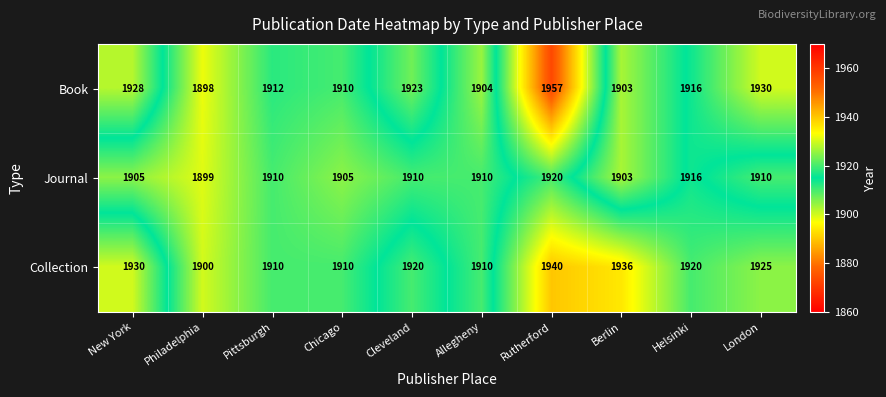

What is the total value across all series at Pittsburgh?

5732